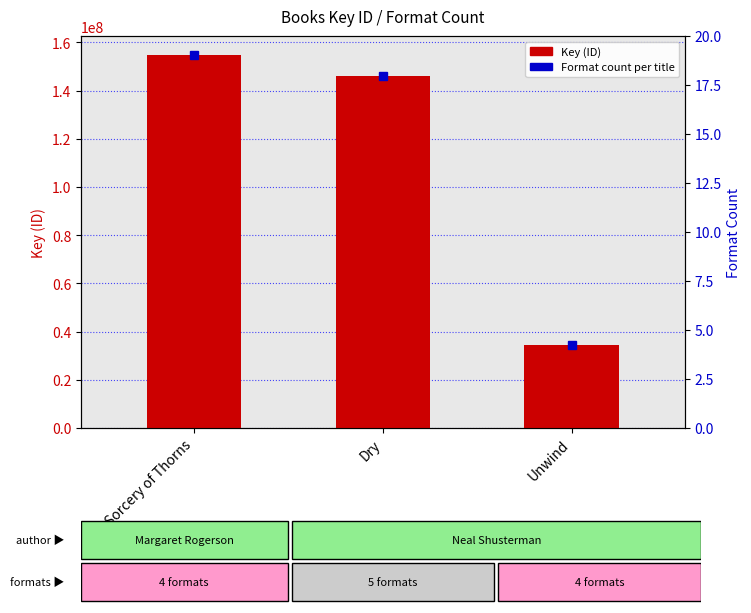

Are the bars grouped side by side (vs. stacked)?

No